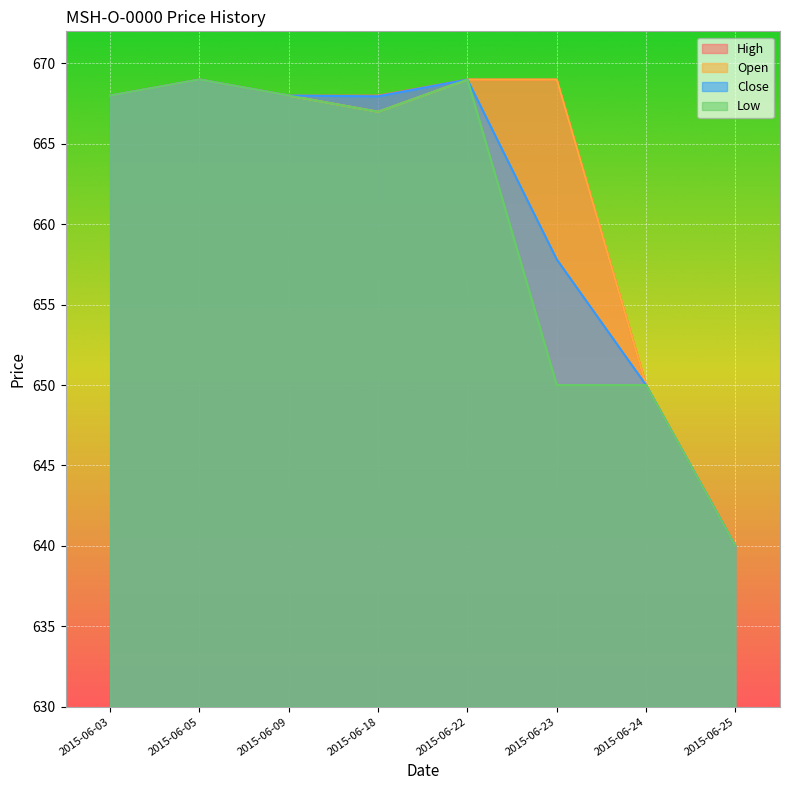

True or false: Close and Low intersect in this chart.

False